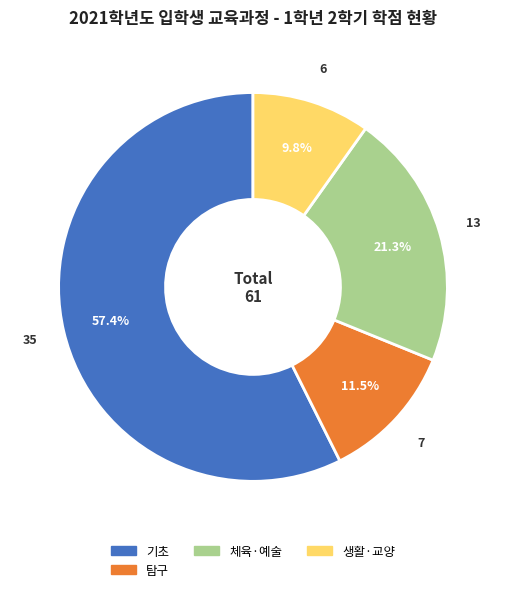

Is there any slice that represents more than half of the pie?

Yes